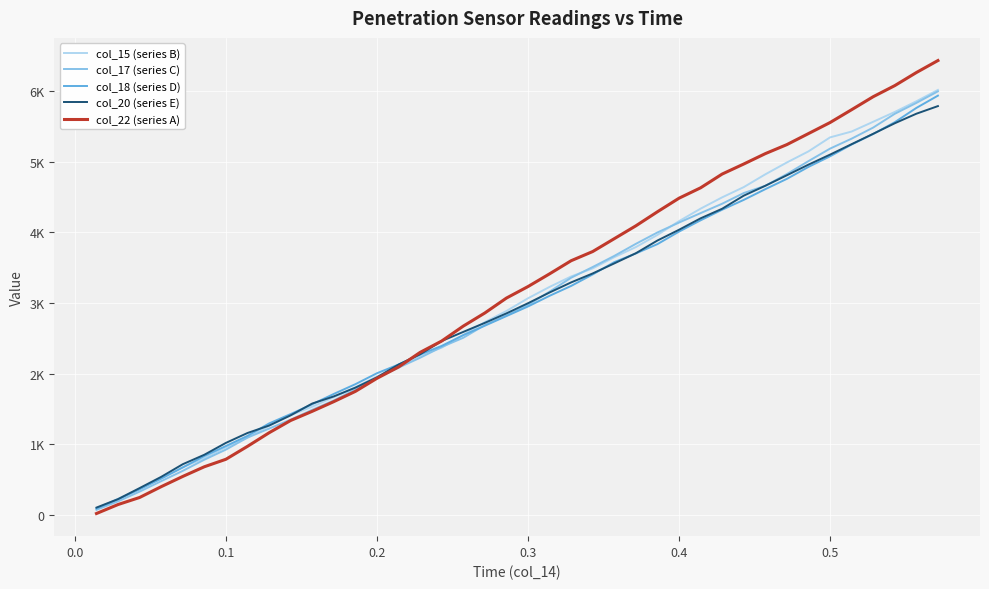

Reading left to right, list all the values displayed in this chart.

col_15 (series B): 91	226	367	510	675	801	957	1092	1261	1410	1530	1666	1805	1957	2096	2252	2366	2547	2727	2885	3065	3226	3374	3488	3647	3790	3962	4157	4334	4494	4639	4820	4988	5145	5343	5426	5564	5703	5854	6015
col_17 (series C): 70	190	328	476	622	780	923	1093	1220	1347	1486	1619	1773	1938	2083	2223	2376	2506	2686	2822	2971	3159	3356	3508	3665	3836	3997	4137	4271	4404	4555	4658	4824	5007	5184	5325	5482	5677	5831	5995
col_18 (series D): 88	218	361	513	670	832	974	1117	1293	1426	1565	1711	1849	2004	2127	2270	2391	2543	2677	2813	2949	3100	3240	3403	3577	3700	3832	4009	4169	4319	4458	4610	4756	4925	5075	5242	5391	5558	5760	5934
col_20 (series E): 102	222	378	537	716	850	1018	1158	1263	1408	1575	1676	1800	1946	2127	2272	2460	2589	2717	2851	2995	3147	3290	3417	3559	3703	3883	4035	4197	4333	4518	4658	4807	4957	5099	5247	5394	5543	5678	5786
col_22 (series A): 18	145	245	398	543	680	786	969	1161	1335	1465	1602	1747	1932	2092	2299	2460	2671	2857	3068	3231	3411	3597	3727	3909	4091	4290	4482	4629	4824	4966	5113	5241	5397	5553	5735	5919	6076	6261	6431